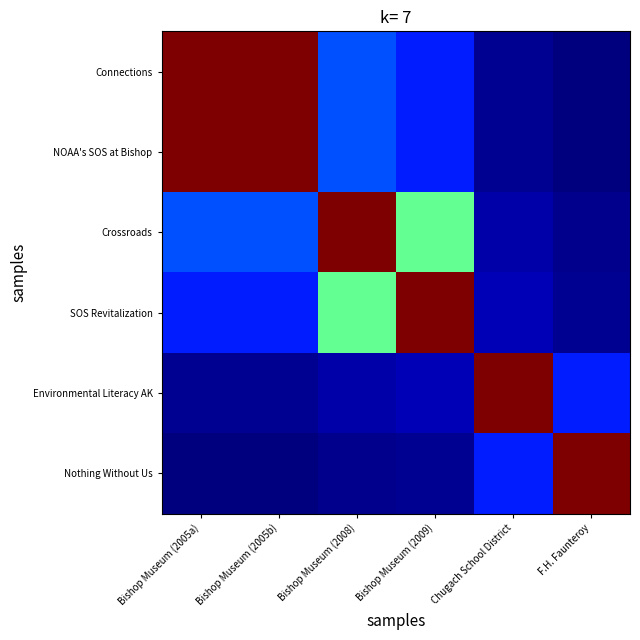

Rank the series at Chugach School District from lowest to highest value.

Connections, NOAA's SOS at Bishop, Crossroads, SOS Revitalization, Nothing Without Us, Environmental Literacy AK